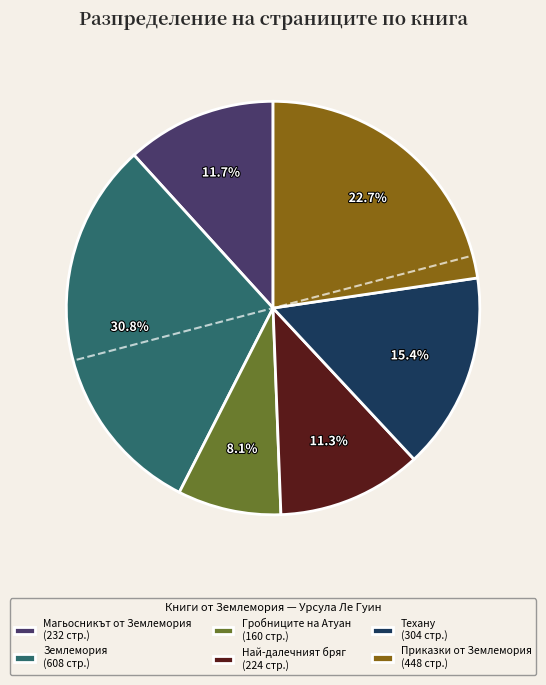

Approximately how many times larger is the value at Землемория (608 стр.) compared to Приказки от Землемория (448 стр.)?

1.4